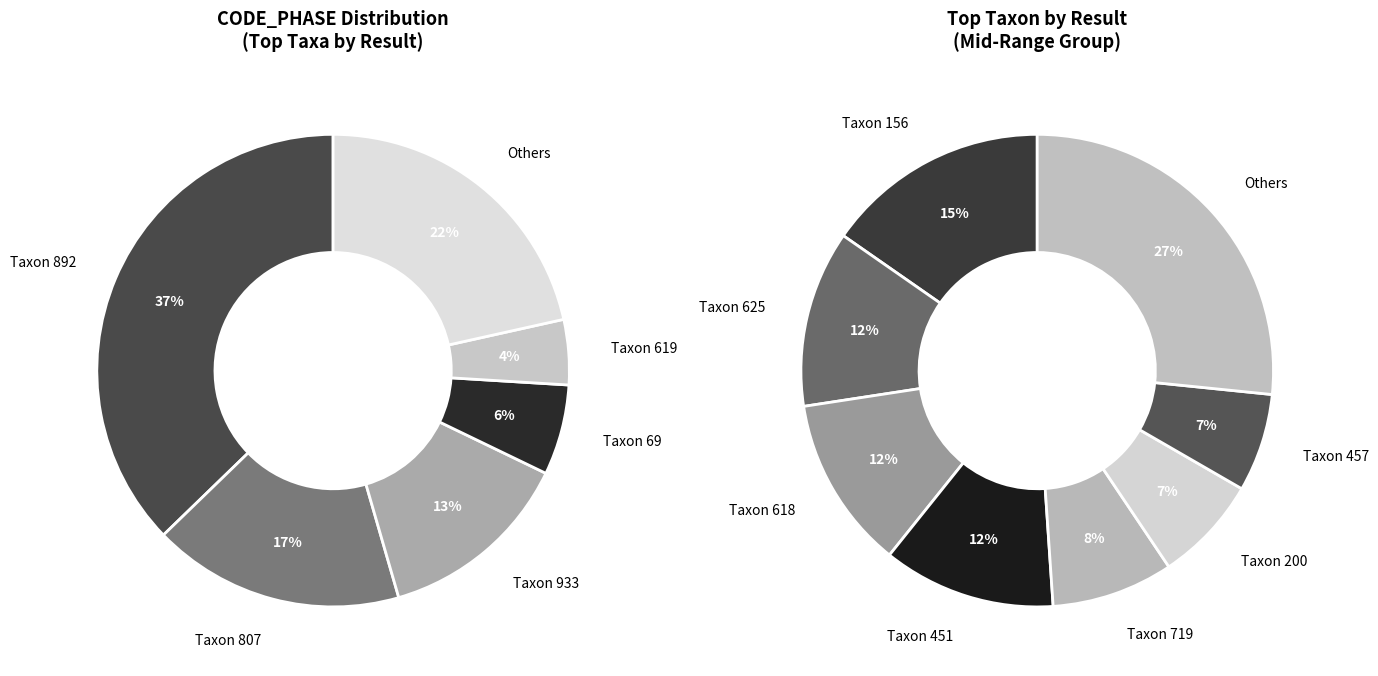

Does any single category account for the majority?

No